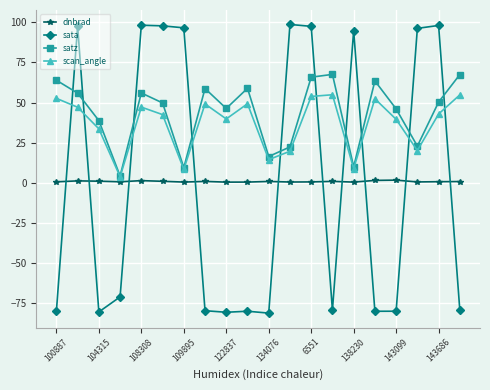

What is the value of the satz point at the 17th from the left?

46.1